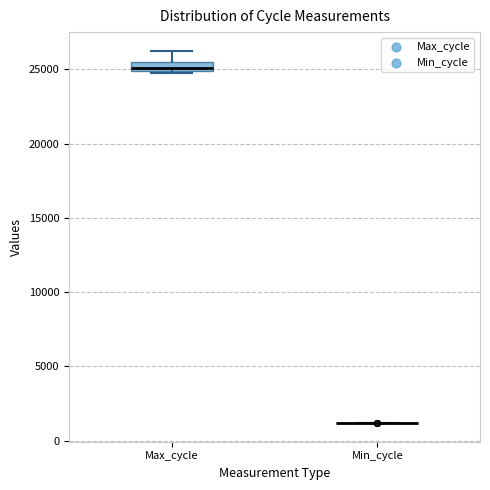

Where does the upper whisker of the box for Max_cycle end on the y-axis? The values are not printed on the chart, so give them approximately, as read against the axis.

26500